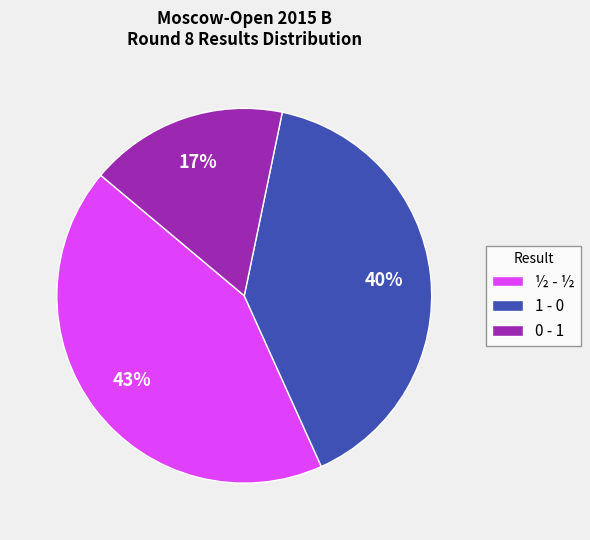

Which has a higher value, ½ - ½ or 0 - 1?

½ - ½